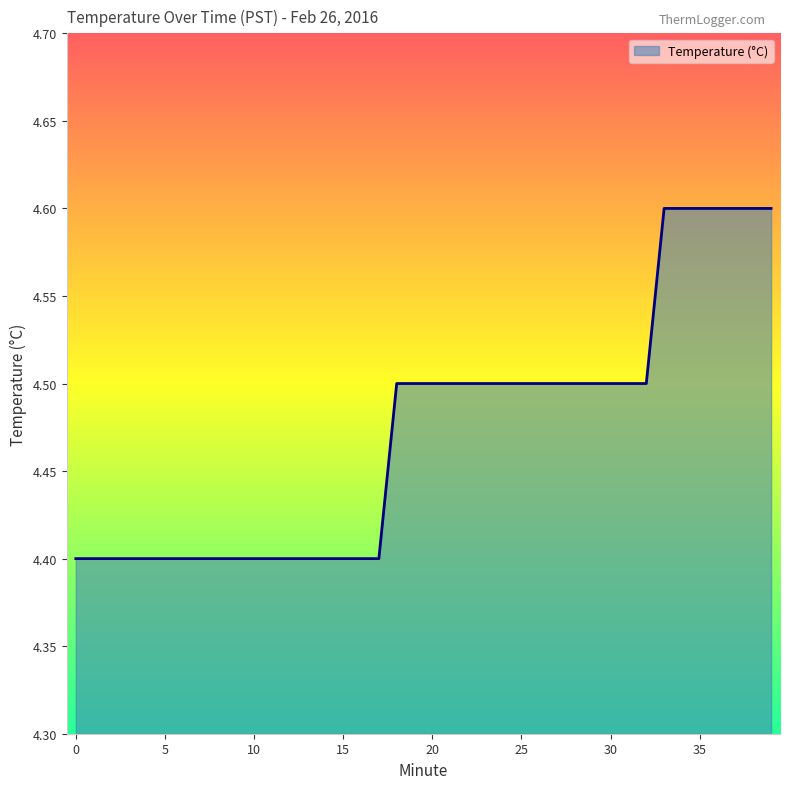

Reading right to left, extract all data points from this chart.

4.6	4.6	4.6	4.6	4.6	4.6	4.6	4.5	4.5	4.5	4.5	4.5	4.5	4.5	4.5	4.5	4.5	4.5	4.5	4.5	4.5	4.5	4.4	4.4	4.4	4.4	4.4	4.4	4.4	4.4	4.4	4.4	4.4	4.4	4.4	4.4	4.4	4.4	4.4	4.4